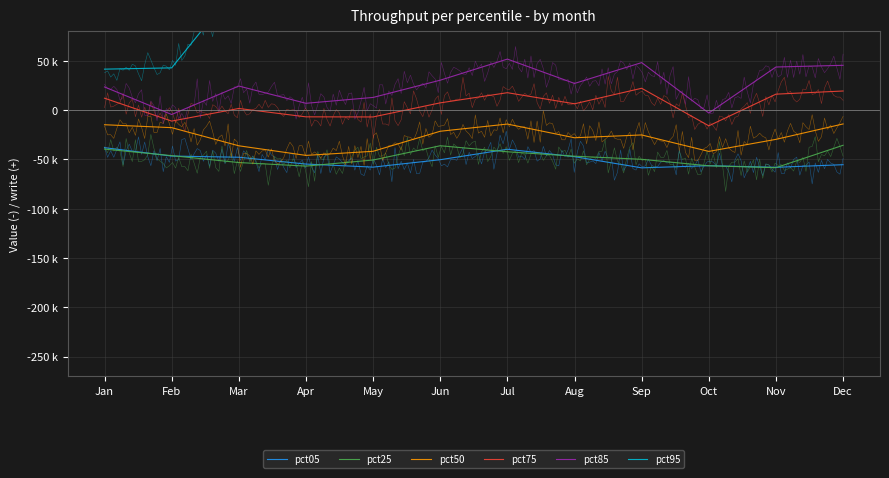

What is the total value across all series at Dec?

175627.9